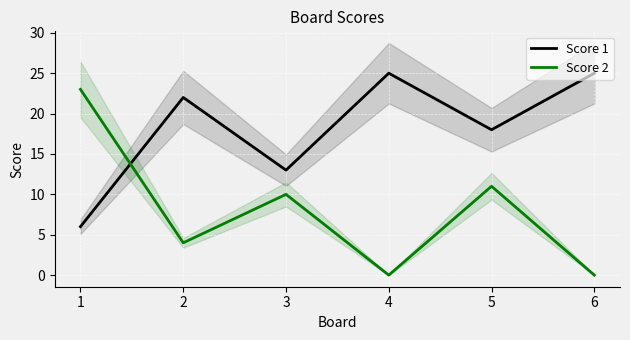

At how many categories does at least one series exceed 21?

4